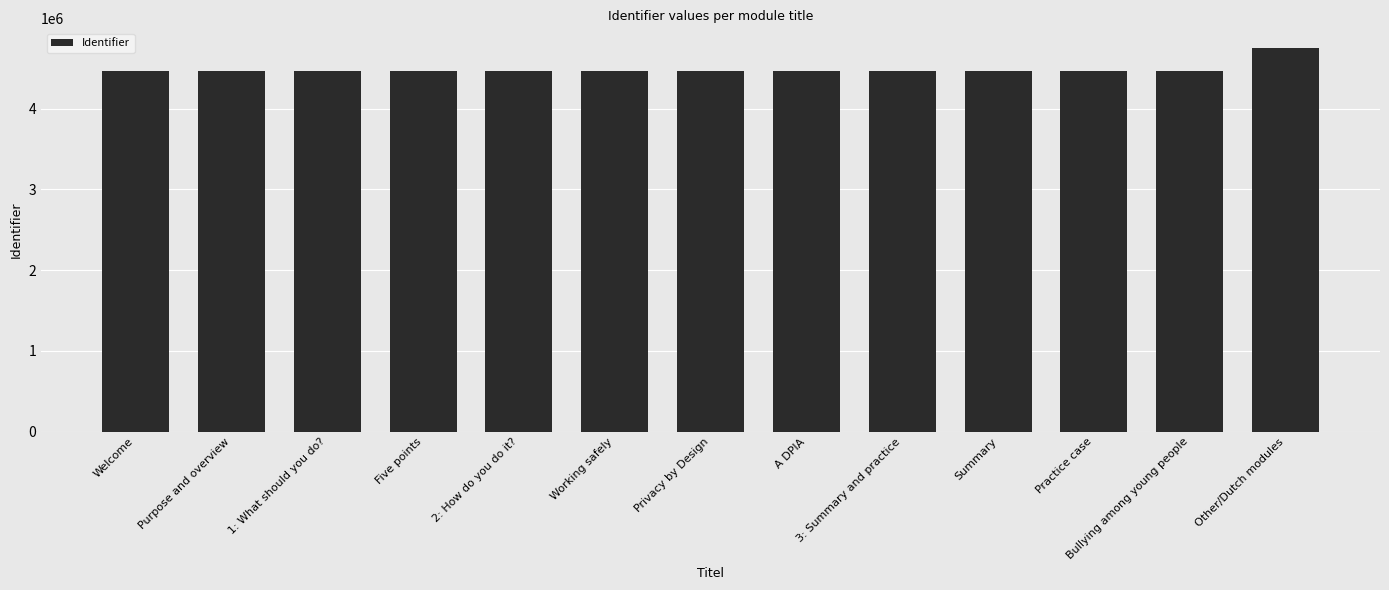

What is the approximate value at Practice case, to the nearest 50?

4464450